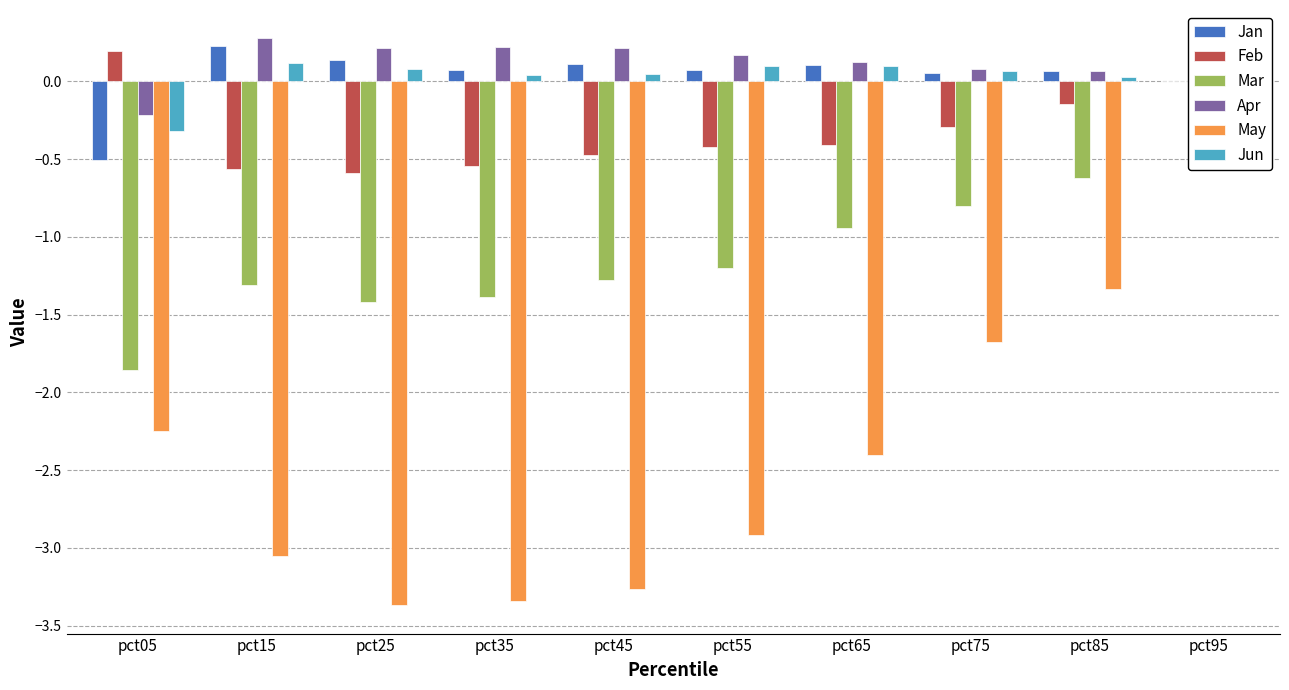

At how many categories does at least one series exceed 0?

10